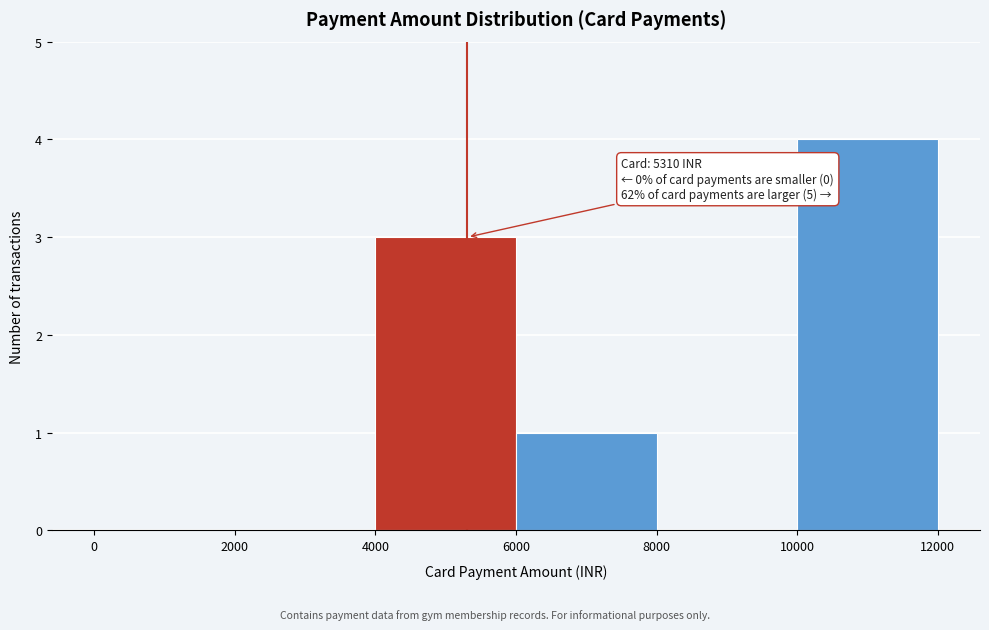

Which range on the x-axis has the tallest bar?

10000 to 12000